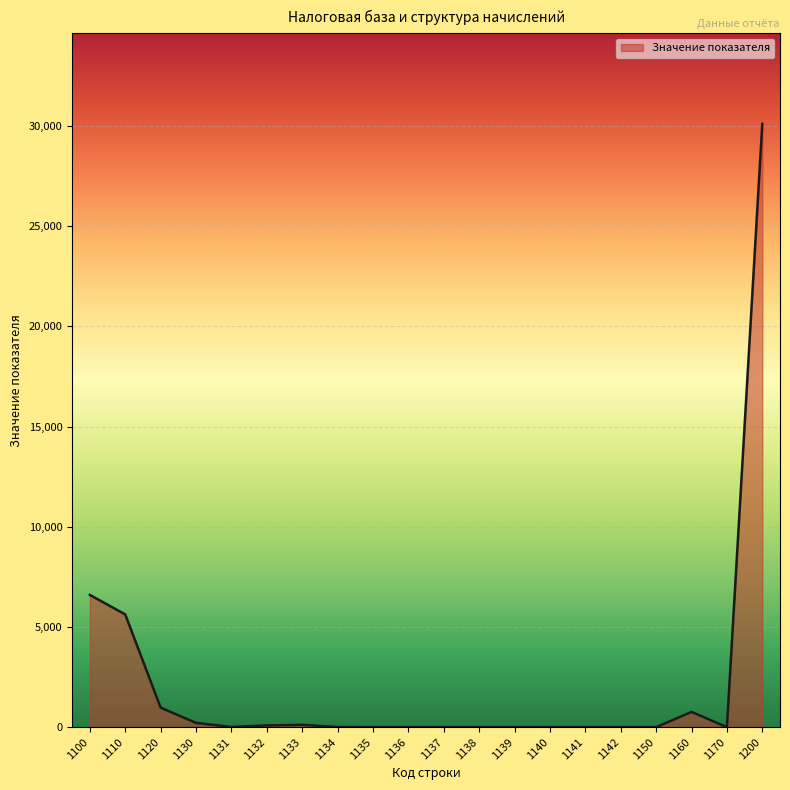

Where is the data nearest to the value 15057?

1100